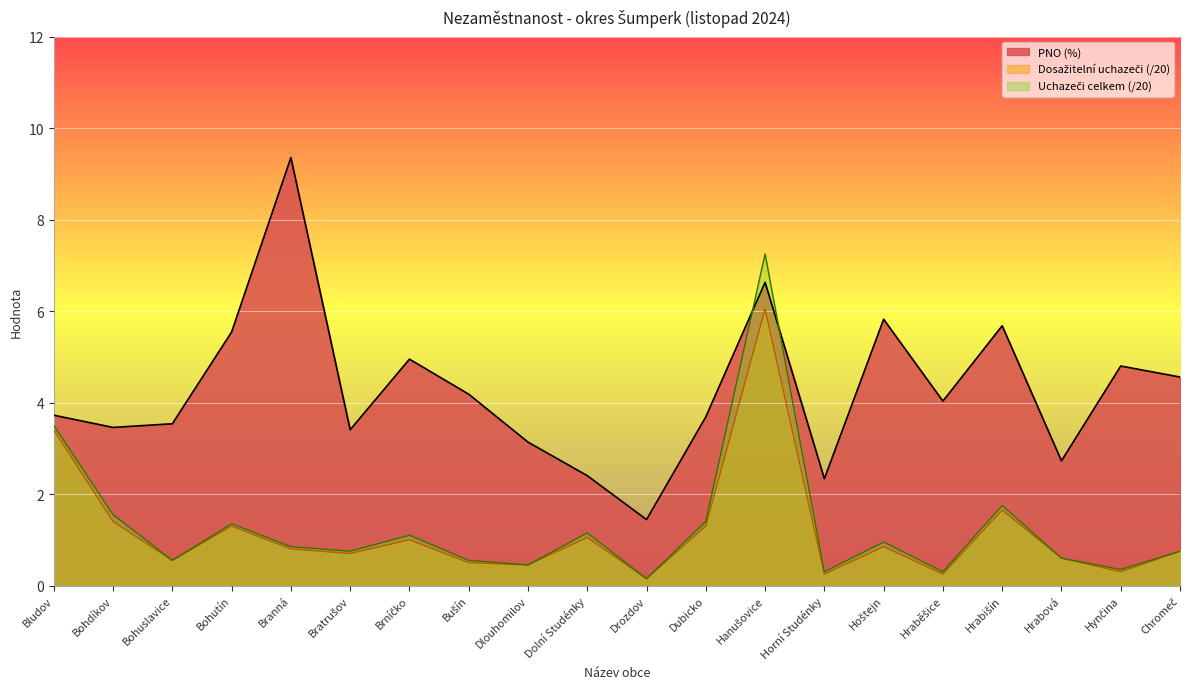

What is the average value of the Dosažitelní uchazeči series?

1.2